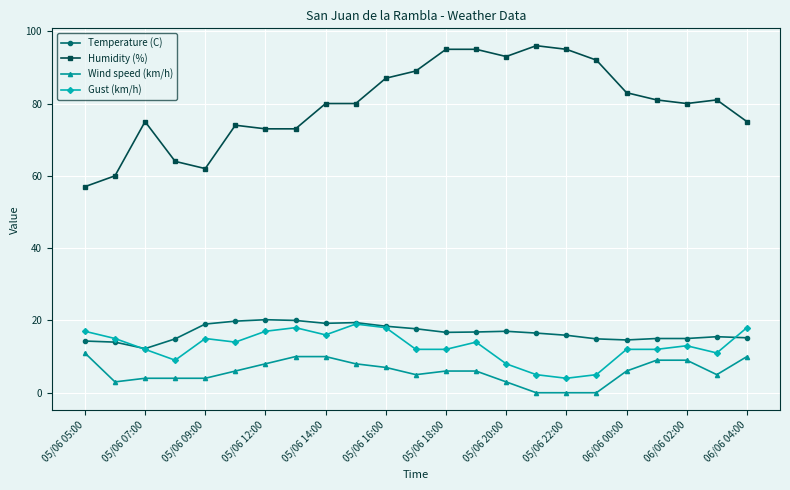

True or false: Humidity (%) and Temperature (C) cross at least once.

False